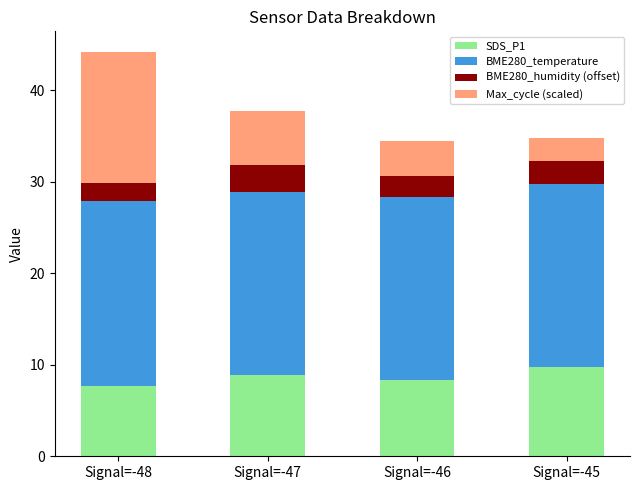

What is the lowest value of the SDS_P1 series?

7.6